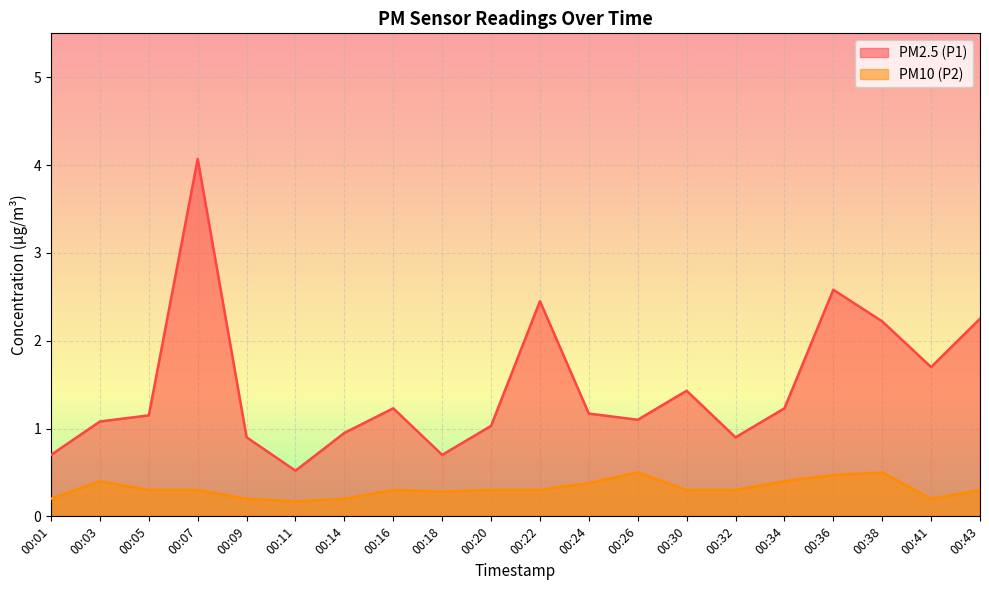

List the series in order of their overall mean, lowest first.

PM10 (P2), PM2.5 (P1)